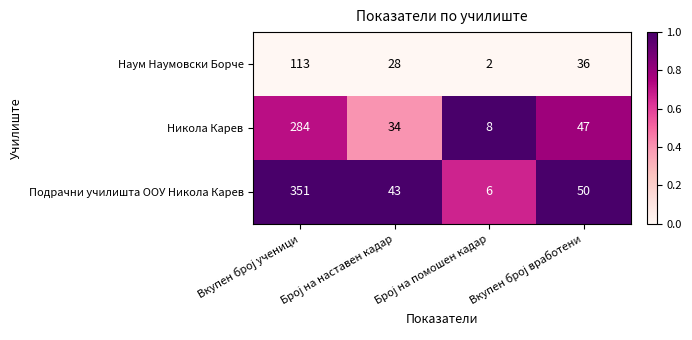

List the series in order of their overall mean, highest first.

Подрачни училишта ООУ Никола Карев, Никола Карев, Наум Наумовски Борче